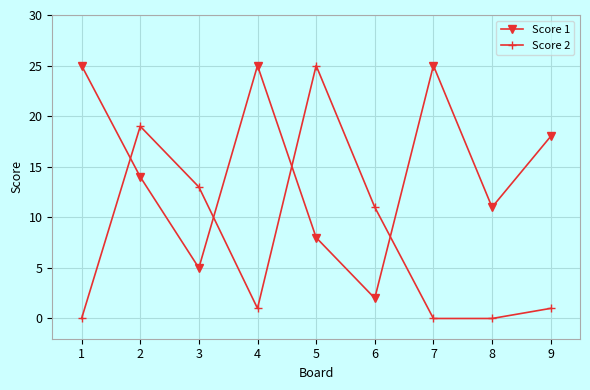

What is the difference between the second highest and second lowest values in the Score 1 series?

20